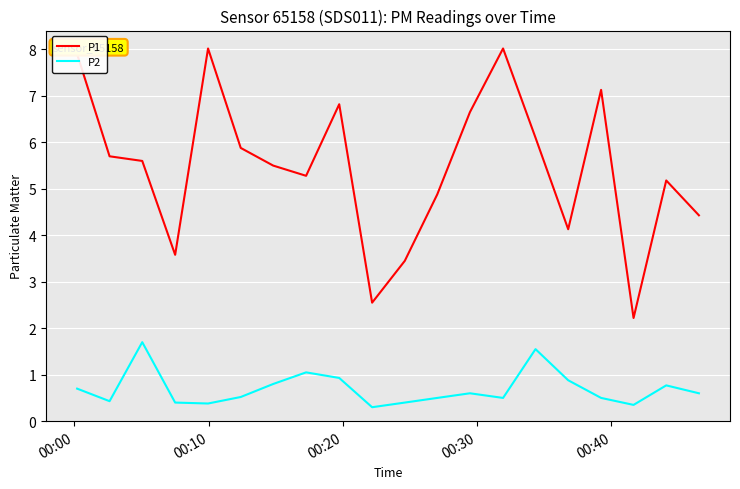

Which series has the largest total across all categories?

P1